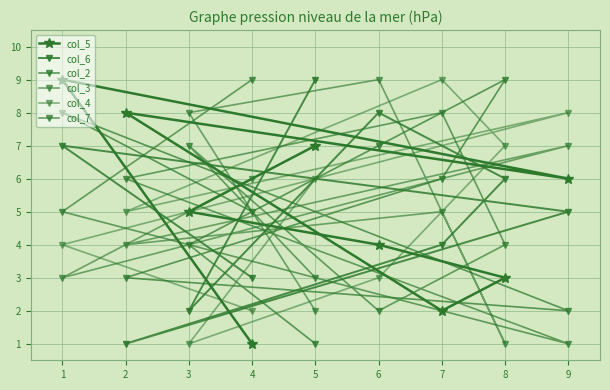

At which category does col_3 reach its first local valley?

8